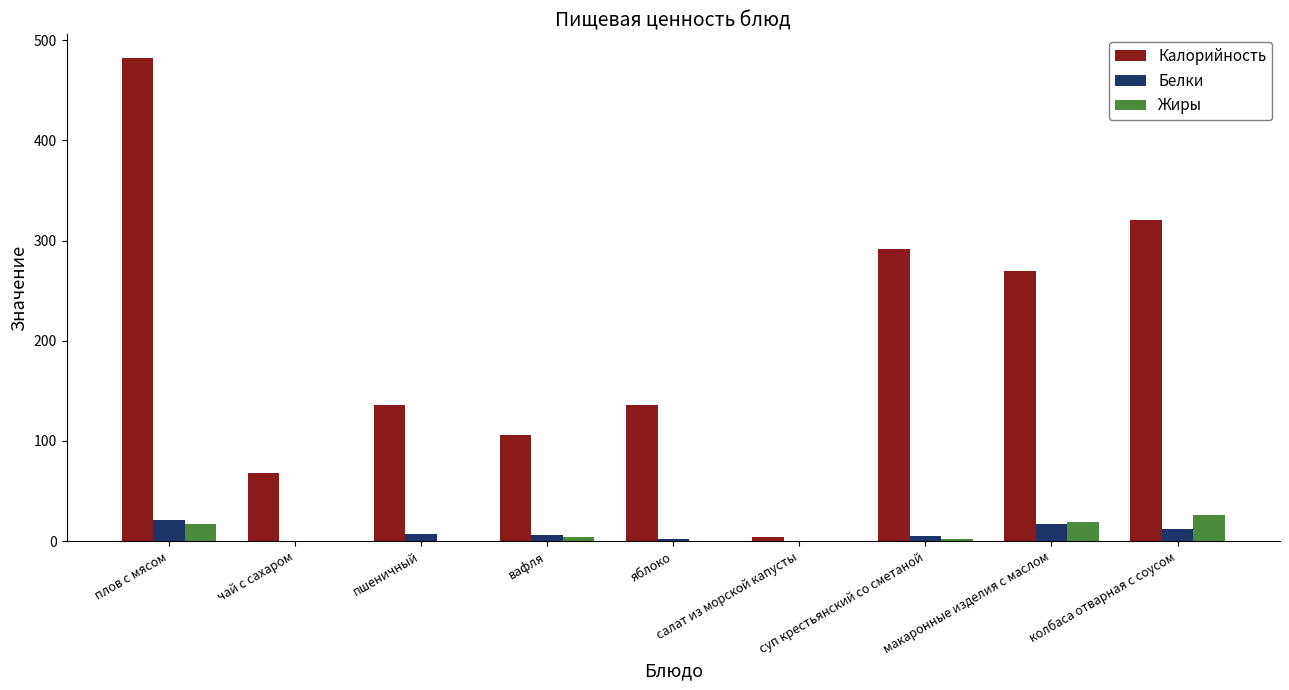

At which label does Калорийность reach its peak?

плов с мясом